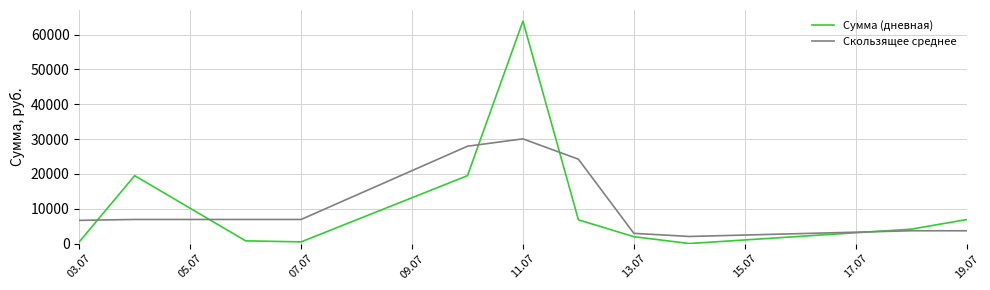

What is the greatest value displayed?

63862.5